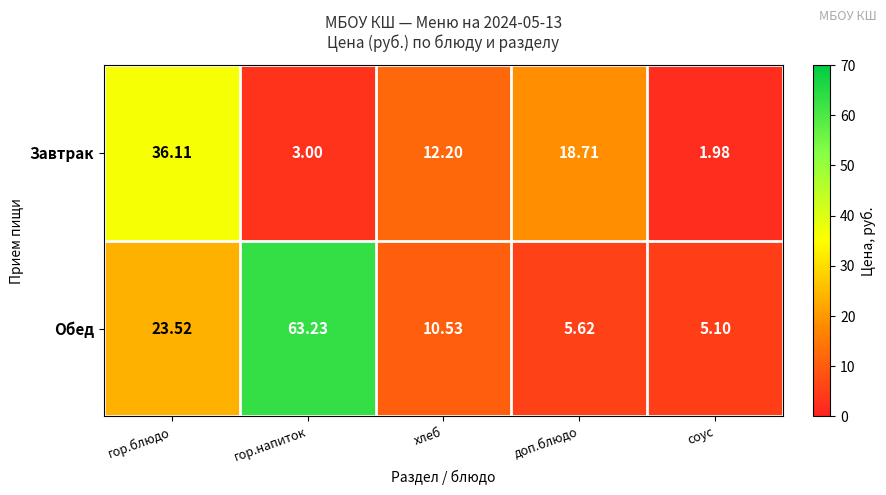

Between гор.напиток and соус, which series saw the biggest shift?

Обед